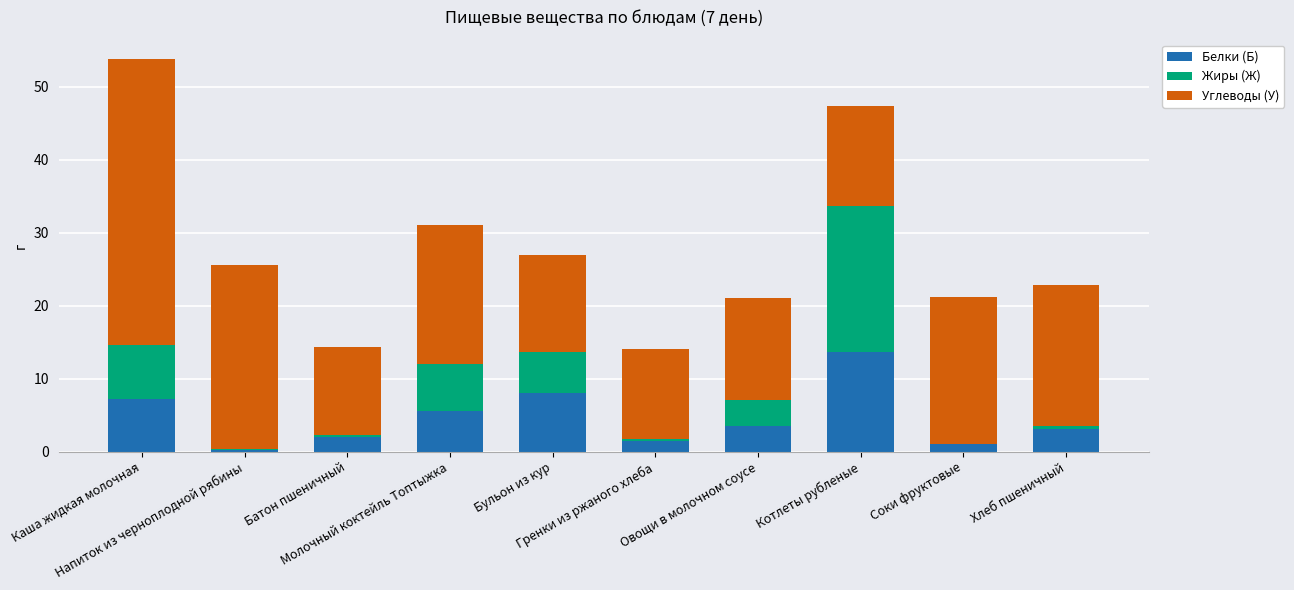

What is the maximum value for Белки (Б)?

13.7